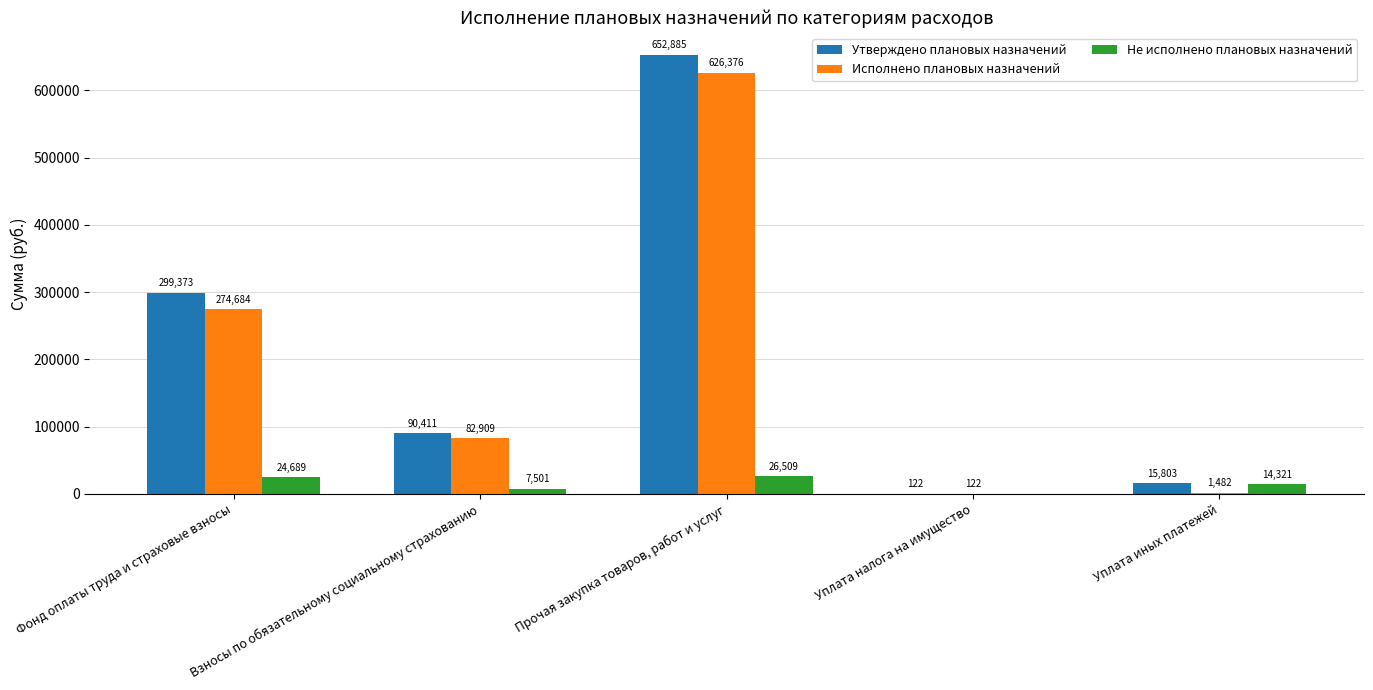

The Не исполнено плановых назначений series shows 0.0 at Уплата налога на имущество. True or false?

True